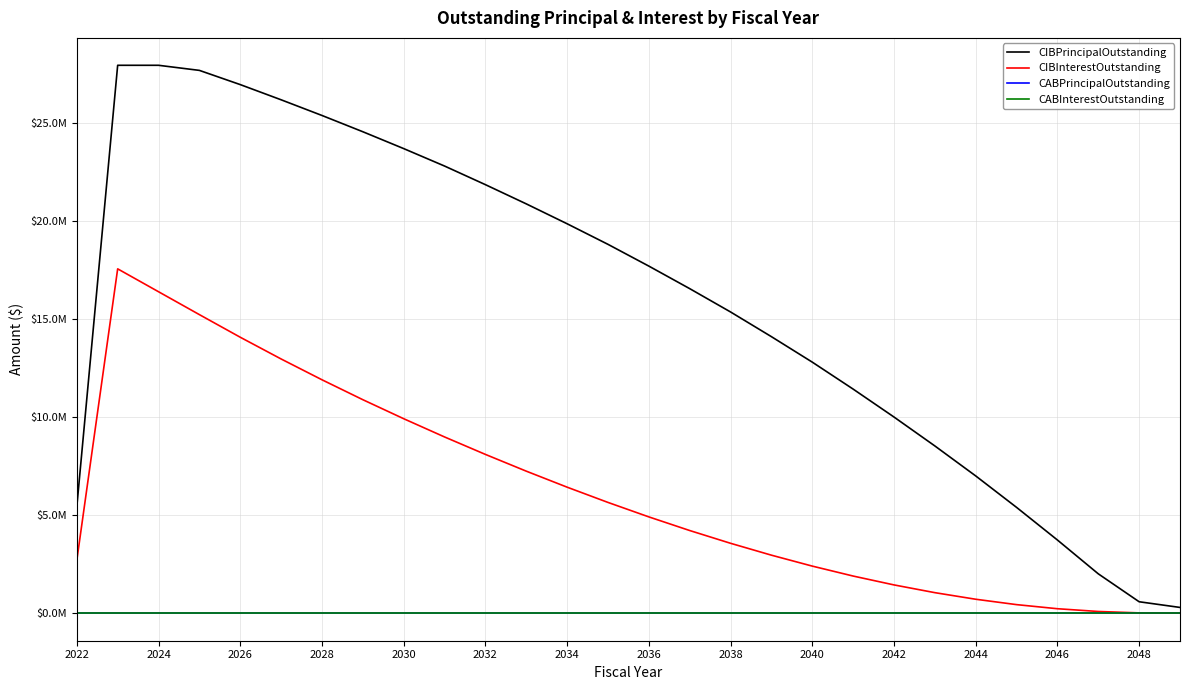

What is the greatest value displayed?

27960000.0